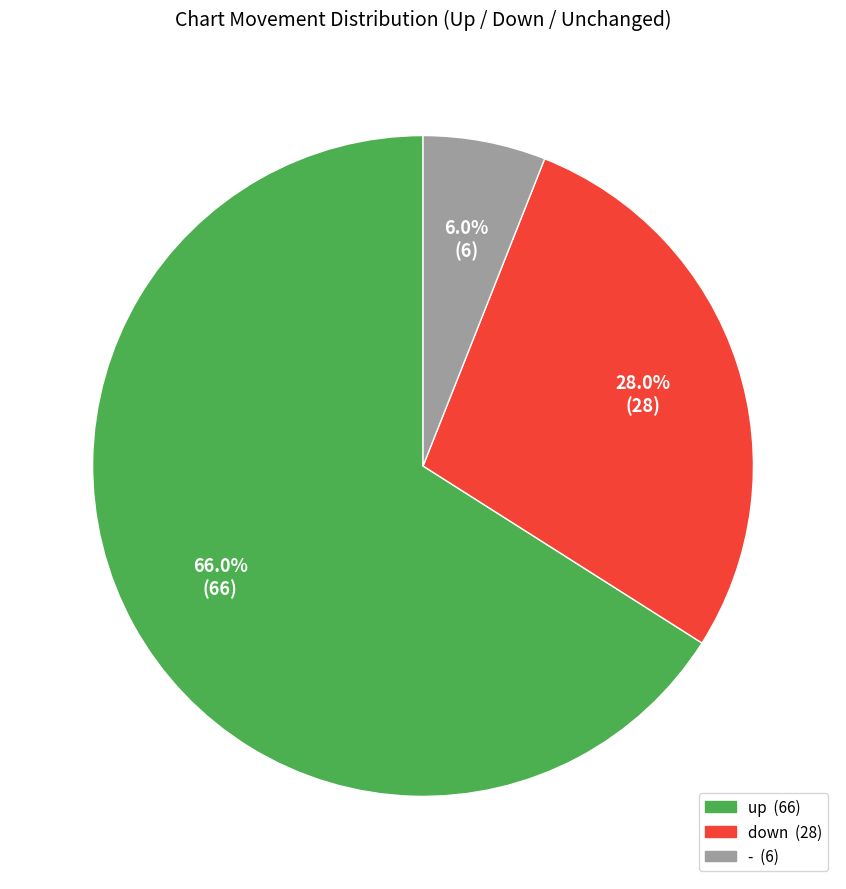

What percentage is the down slice, to the nearest percent?

28%